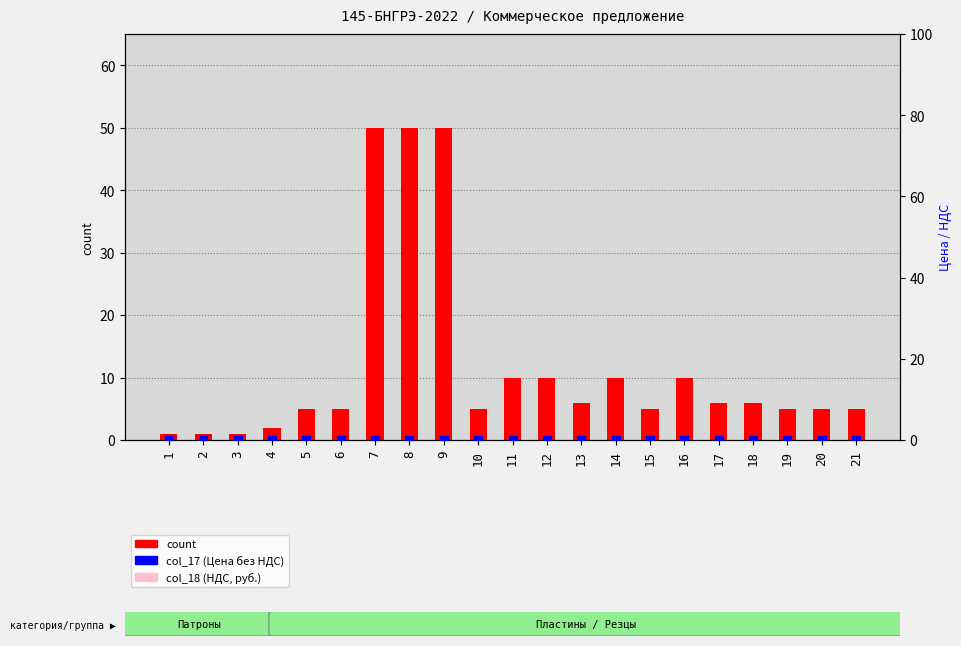

At how many categories does at least one series exceed 34?

3